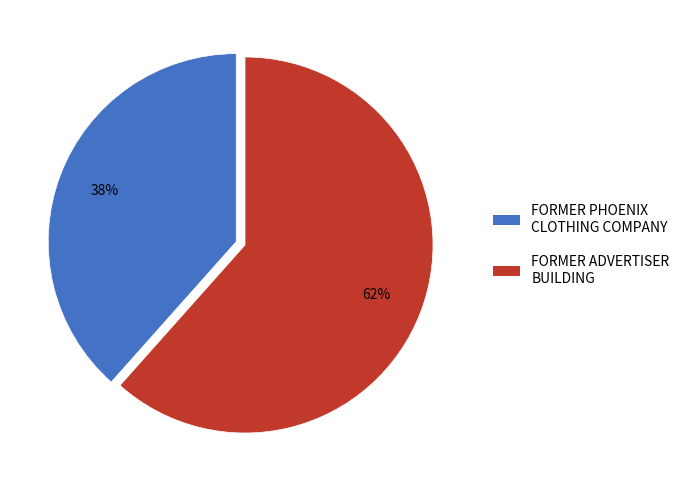

Approximately how many times larger is the value at FORMER ADVERTISER BUILDING compared to FORMER PHOENIX CLOTHING COMPANY?

1.6